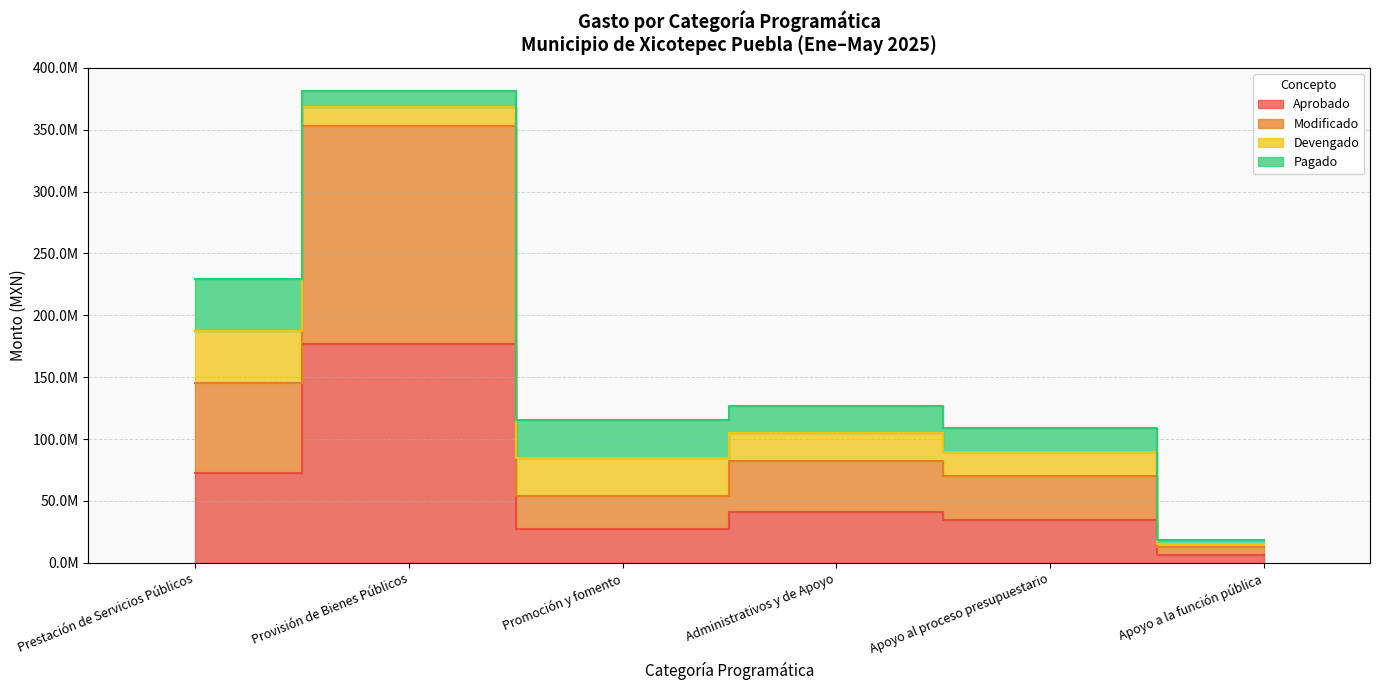

At which label does Modificado reach its peak?

Provisión de Bienes Públicos